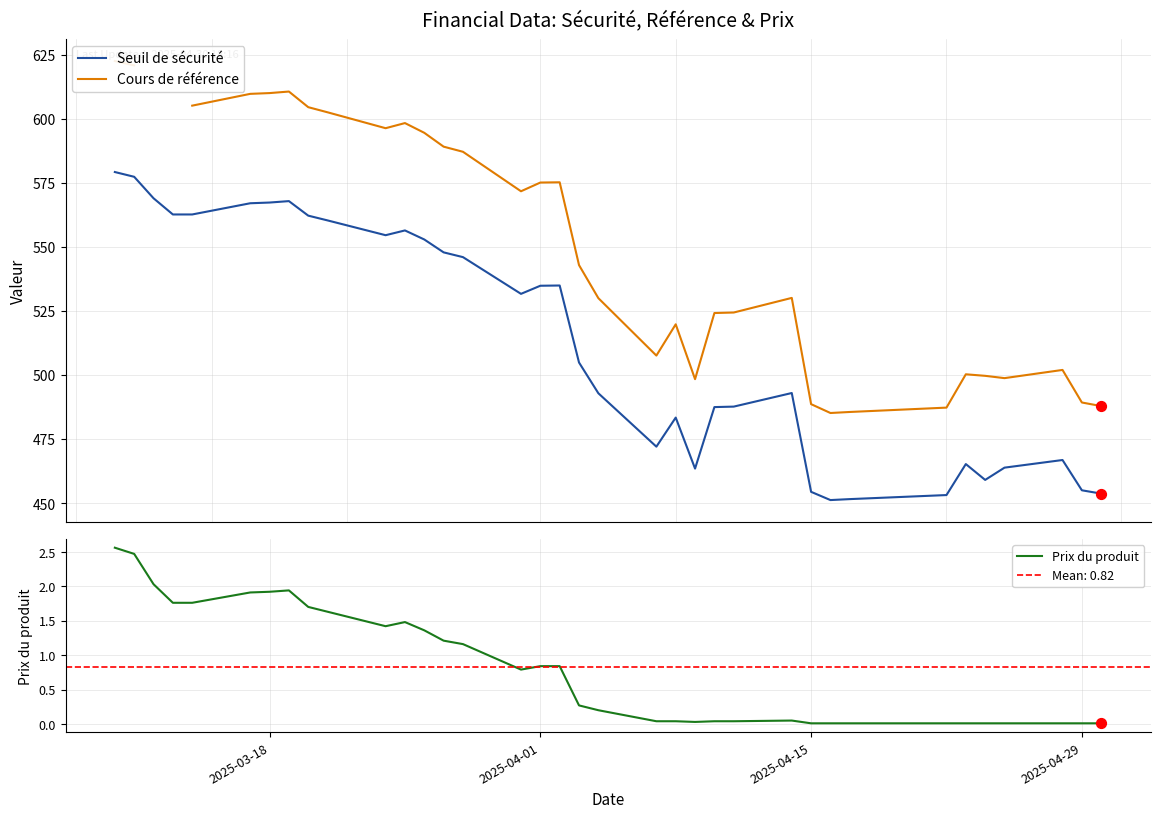

At how many categories does at least one series exceed 540?

19